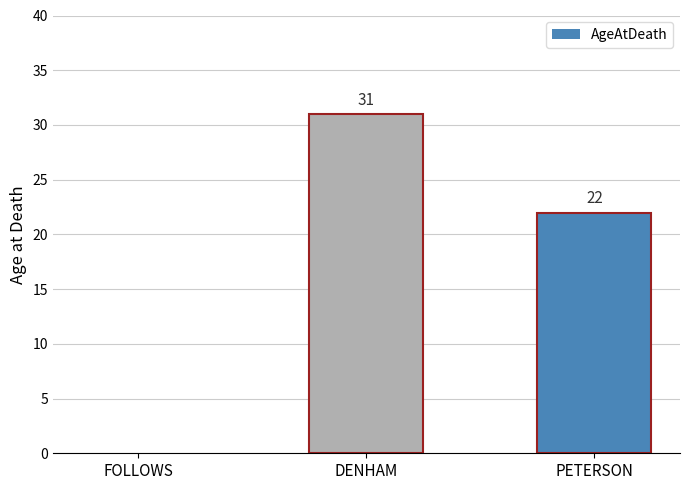

Which has a higher value, FOLLOWS or PETERSON?

PETERSON